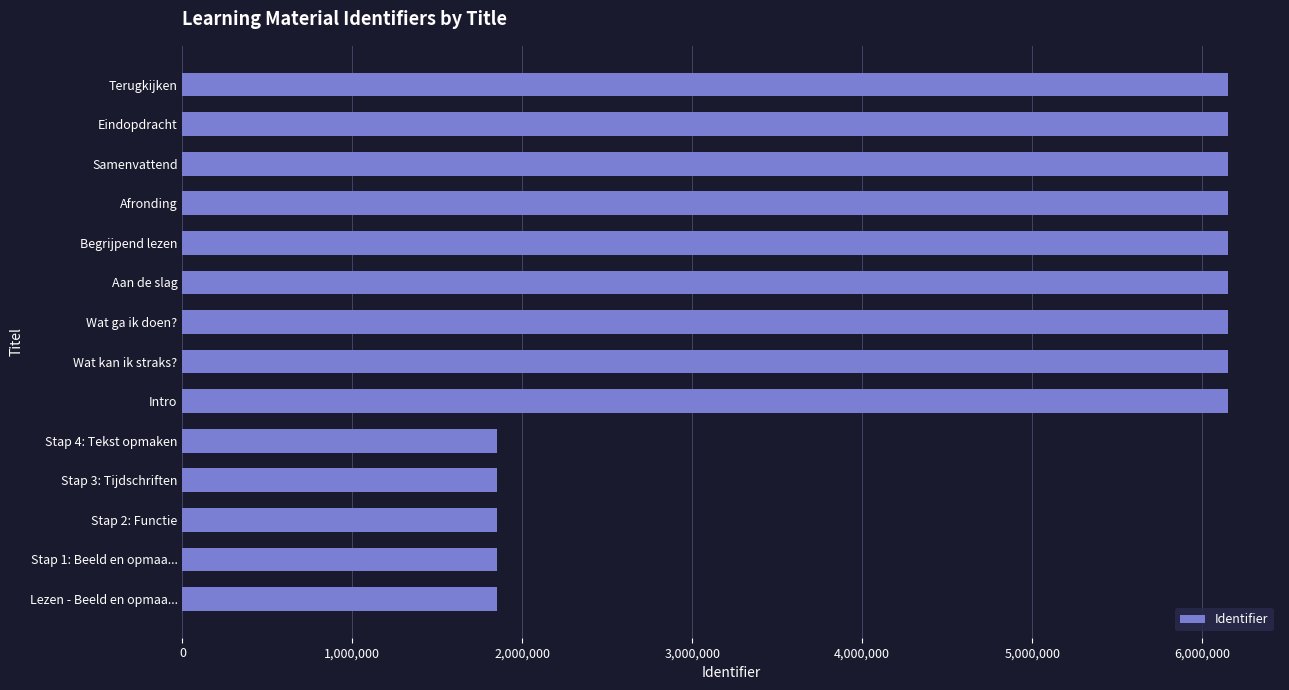

Approximately how many times larger is the value at Wat kan ik straks? compared to Lezen - Beeld en opmaa...?

3.3